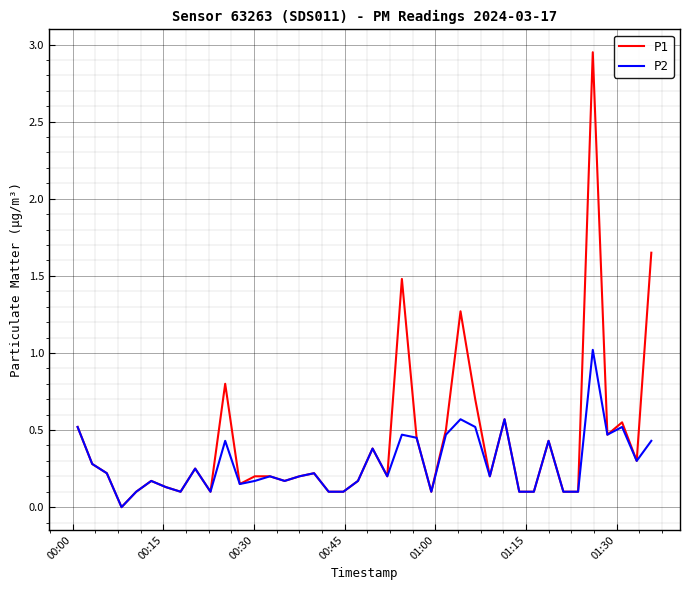

Which series has the largest total across all categories?

P1